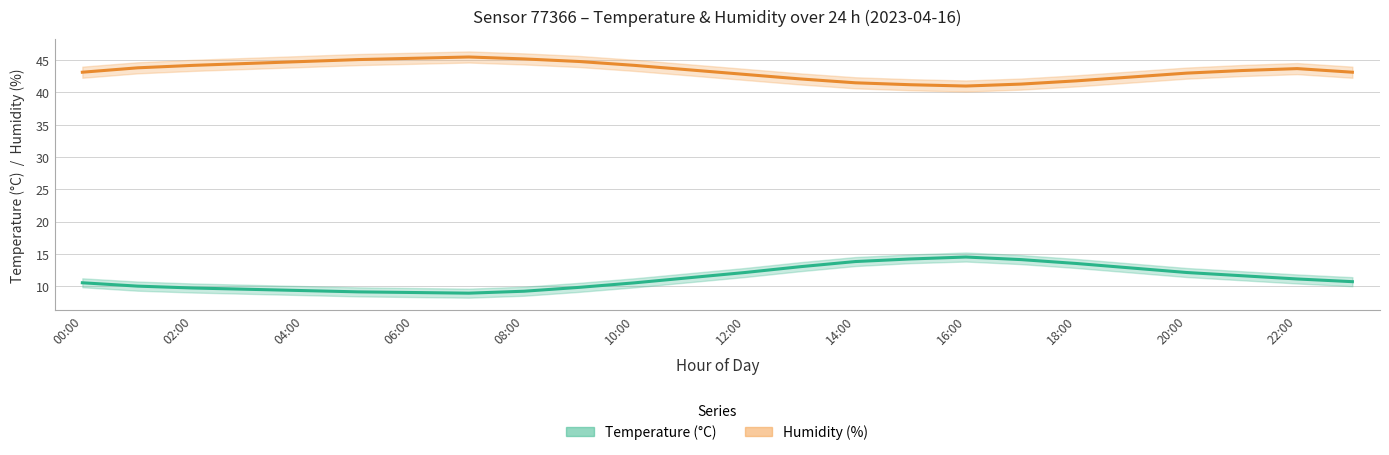

What is the total value across all series at 20:00?

55.1